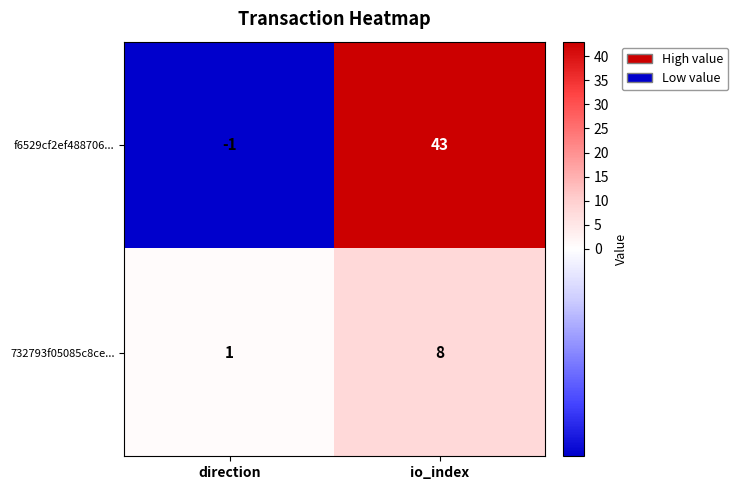

At how many categories does at least one series exceed 22?

1